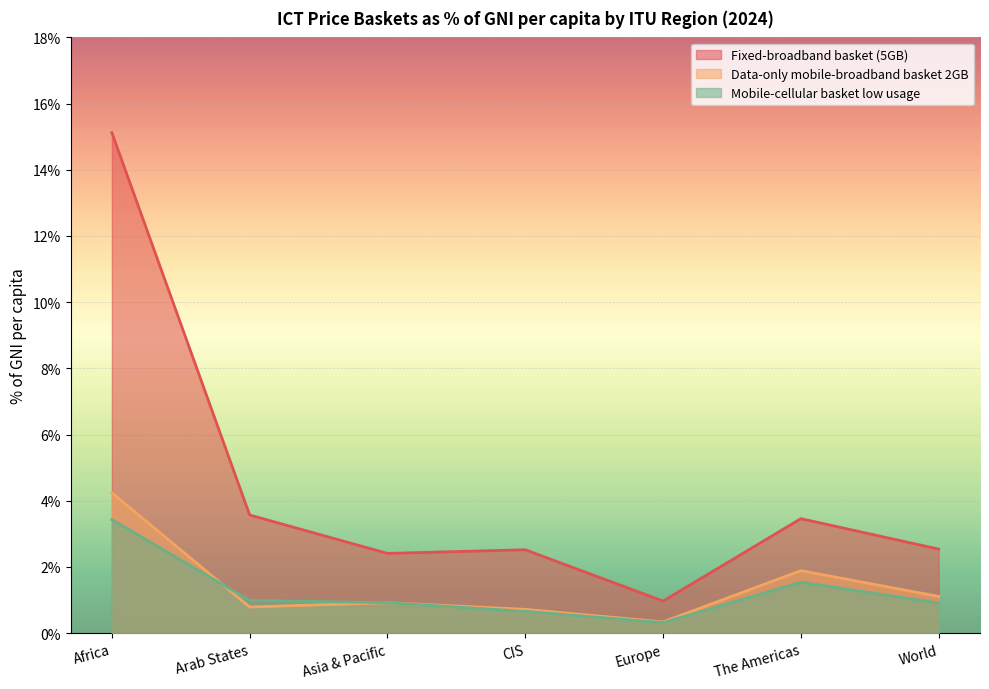

True or false: Data-only mobile-broadband basket 2GB and Mobile-cellular basket low usage intersect in this chart.

True